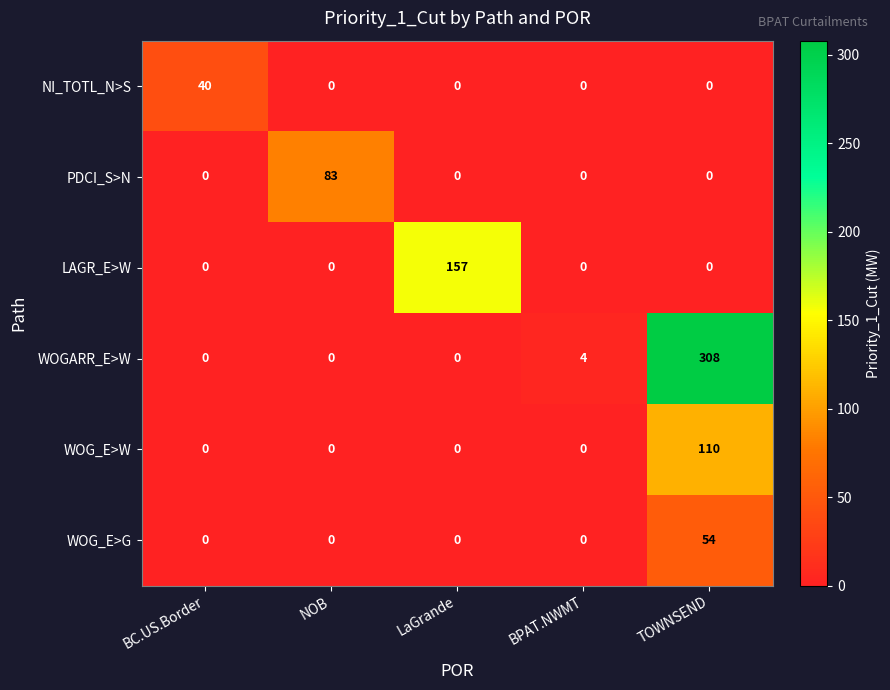

Between LaGrande and TOWNSEND, which series saw the biggest shift?

WOGARR_E>W